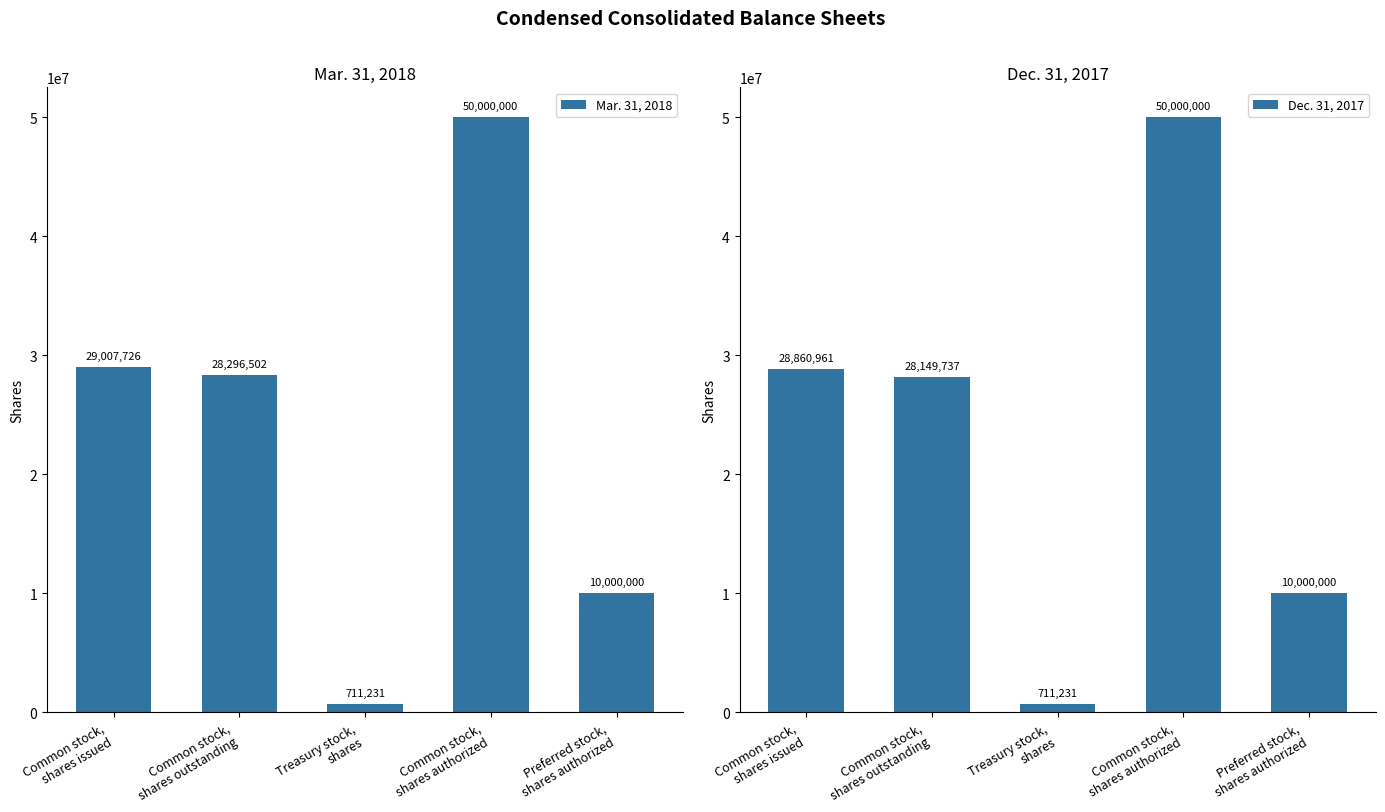

List the series in order of their overall mean, highest first.

Mar. 31, 2018, Dec. 31, 2017